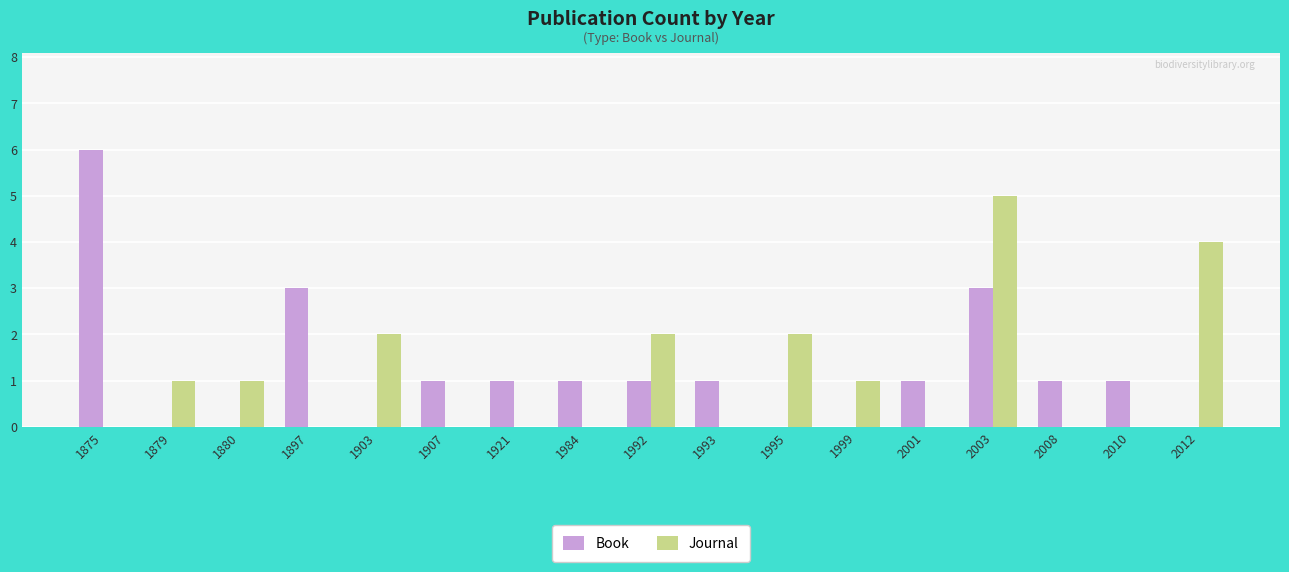

Between 1875 and 2003, which series saw the biggest shift?

Journal